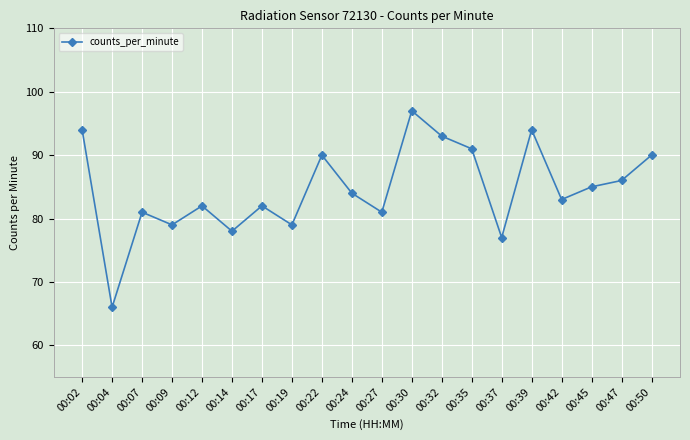

The chart shows a value of 85 at 00:45. True or false?

True